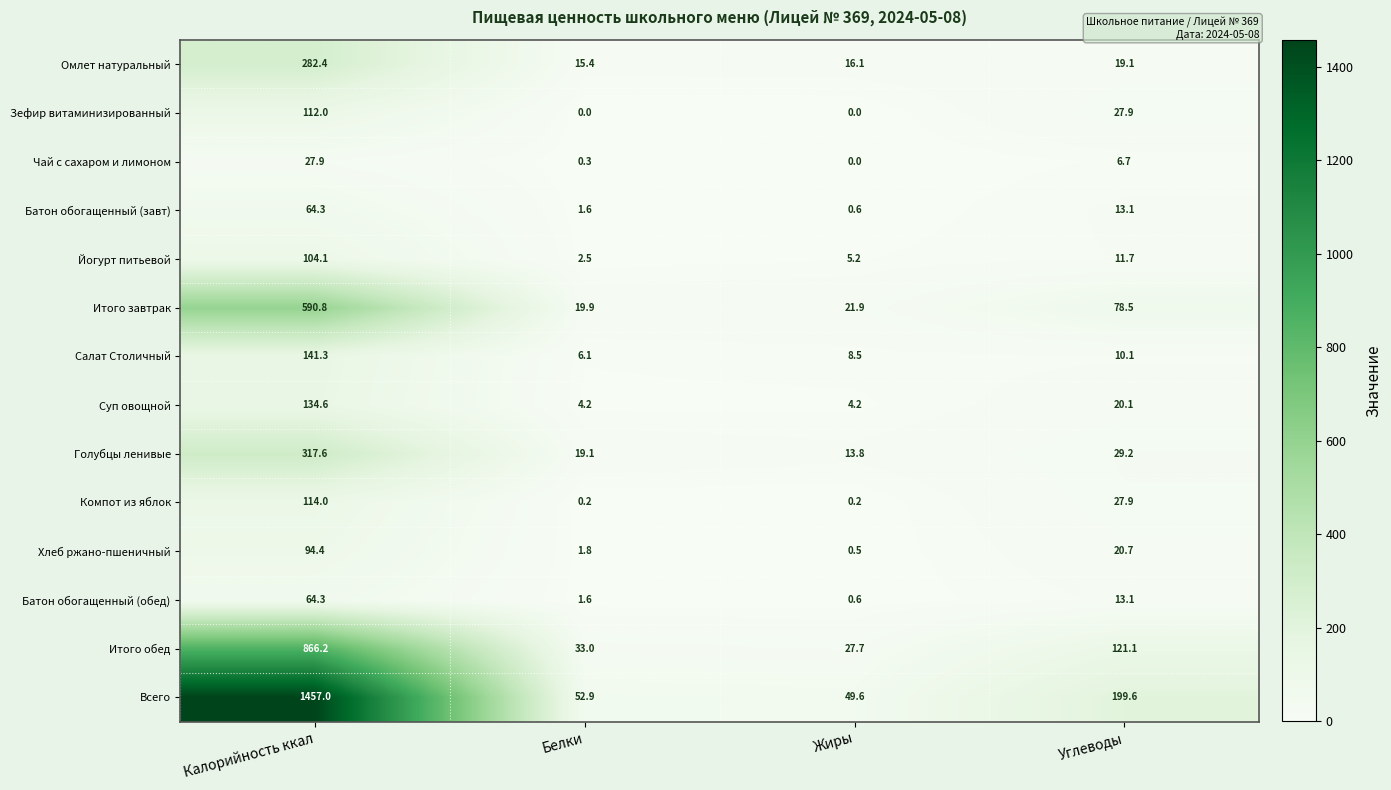

What is the difference between the Чай с сахаром и лимоном values at Калорийность ккал and Жиры?

27.9